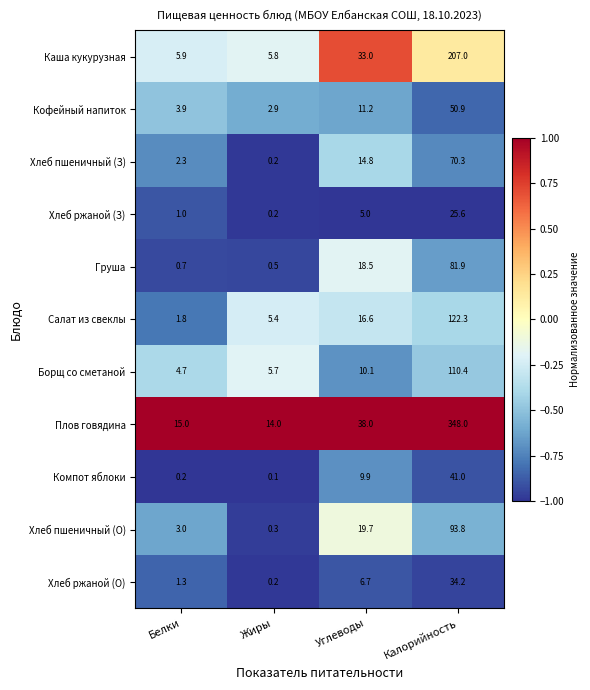

Which series has the largest range (max minus min)?

Плов говядина